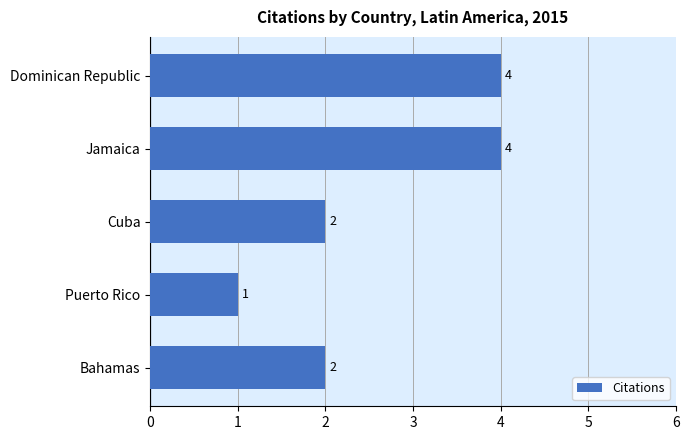

What is the smallest value displayed?

1